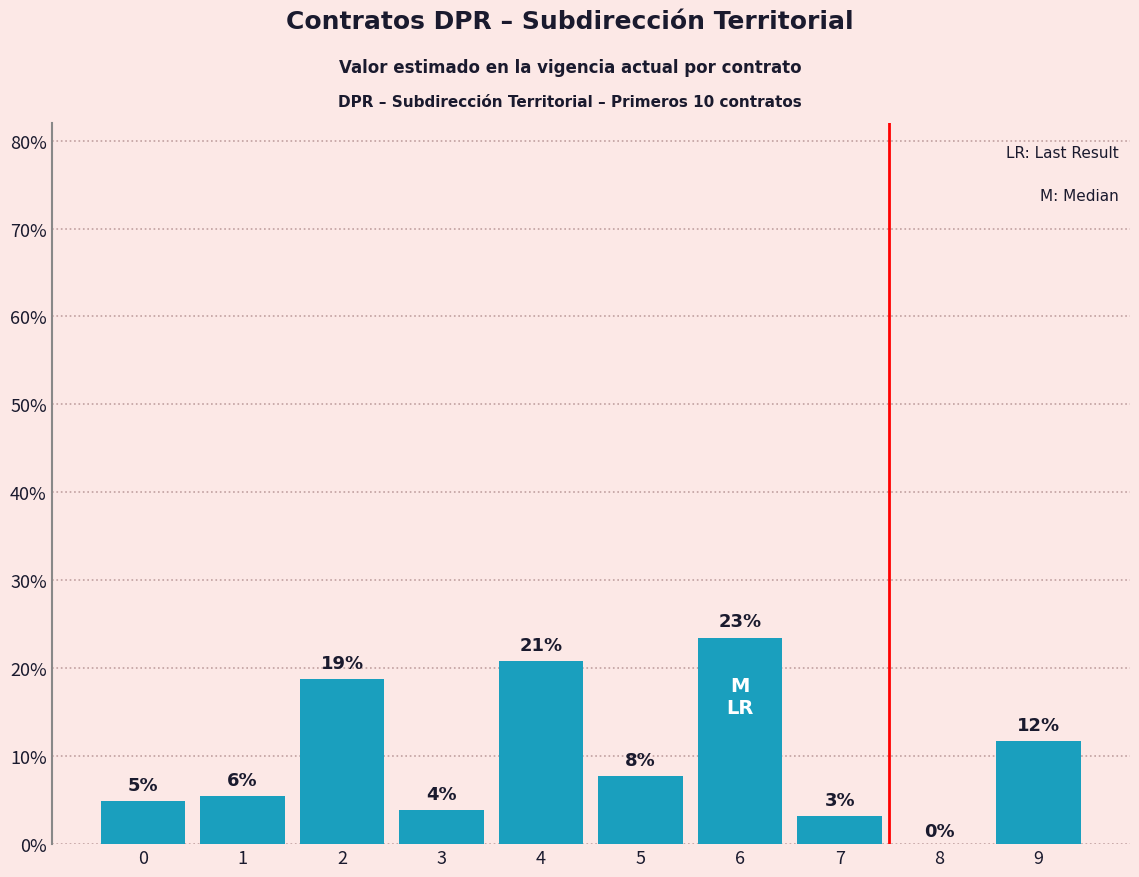

At which label is the value closest to 11?

9